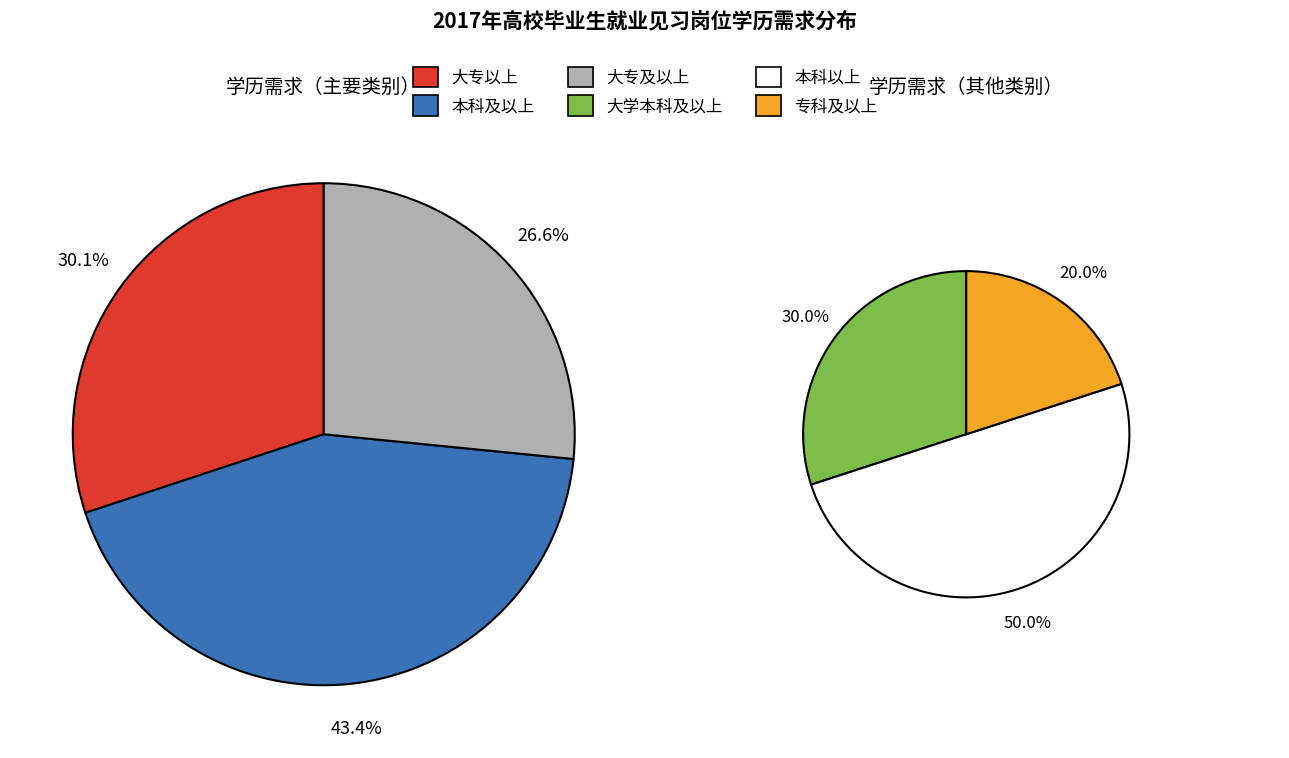

Which slice is the largest?

本科及以上